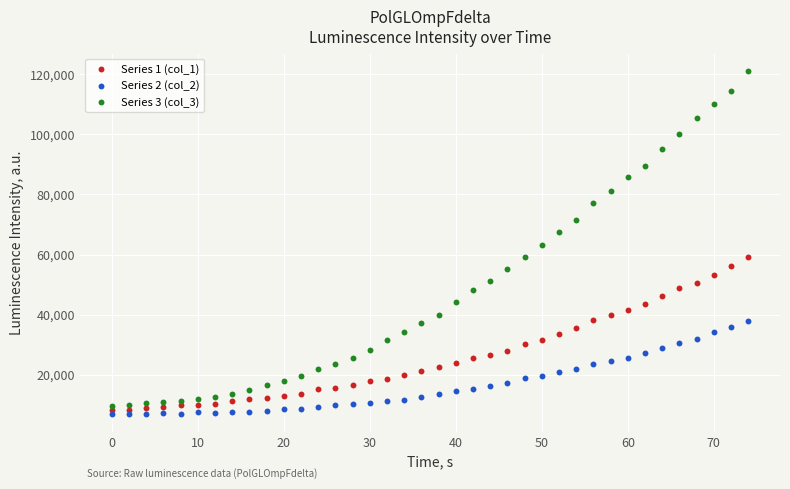

Which series reaches the maximum Y coordinate?

Series 3 (col_3)